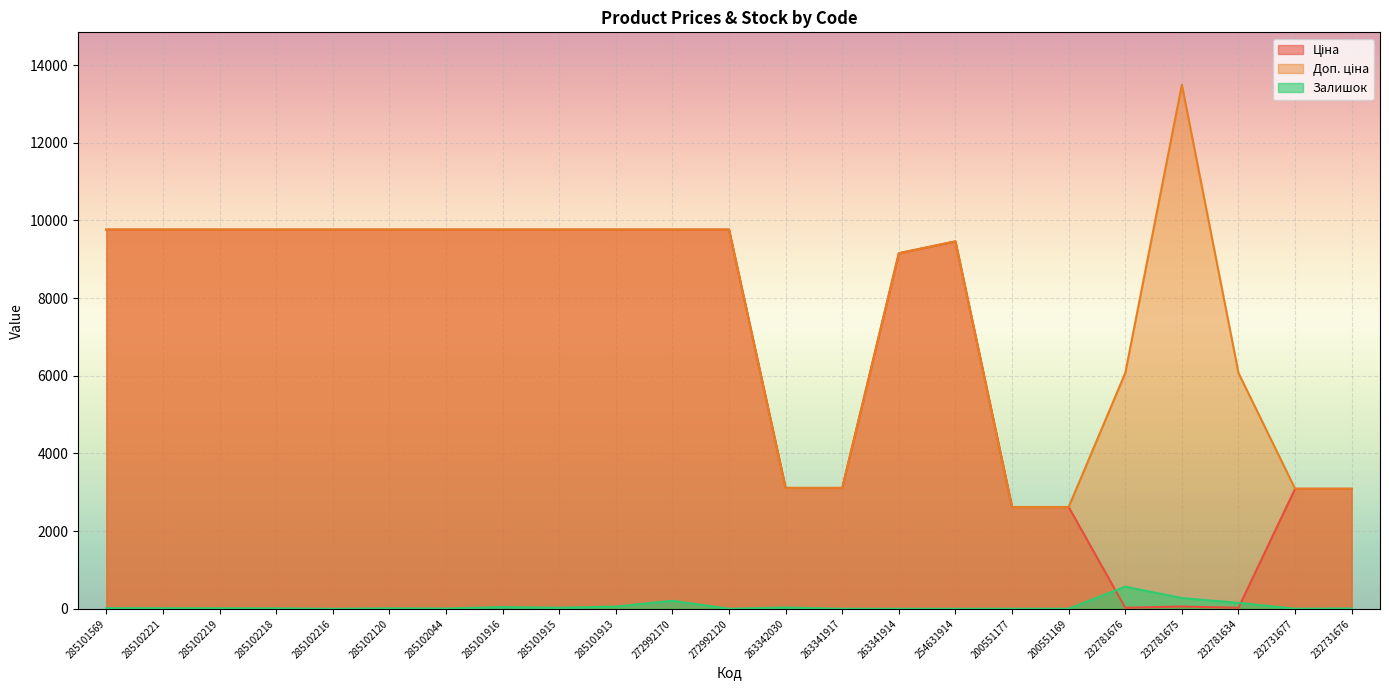

True or false: Доп. ціна has more than 2 interior local peaks.

False